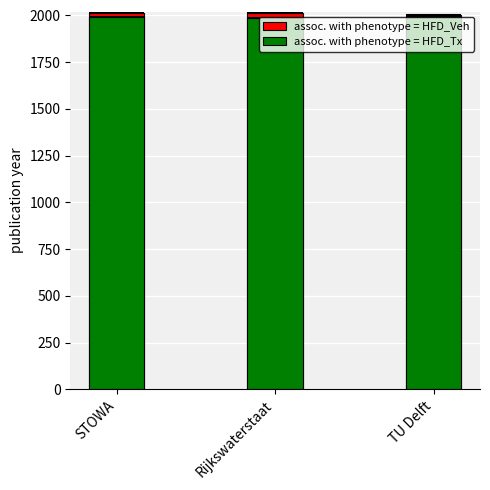

Reading right to left, extract all data points from this chart.

assoc. with phenotype = HFD_Veh: 2002	2012	2012
assoc. with phenotype = HFD_Tx: 1992	1987	1992